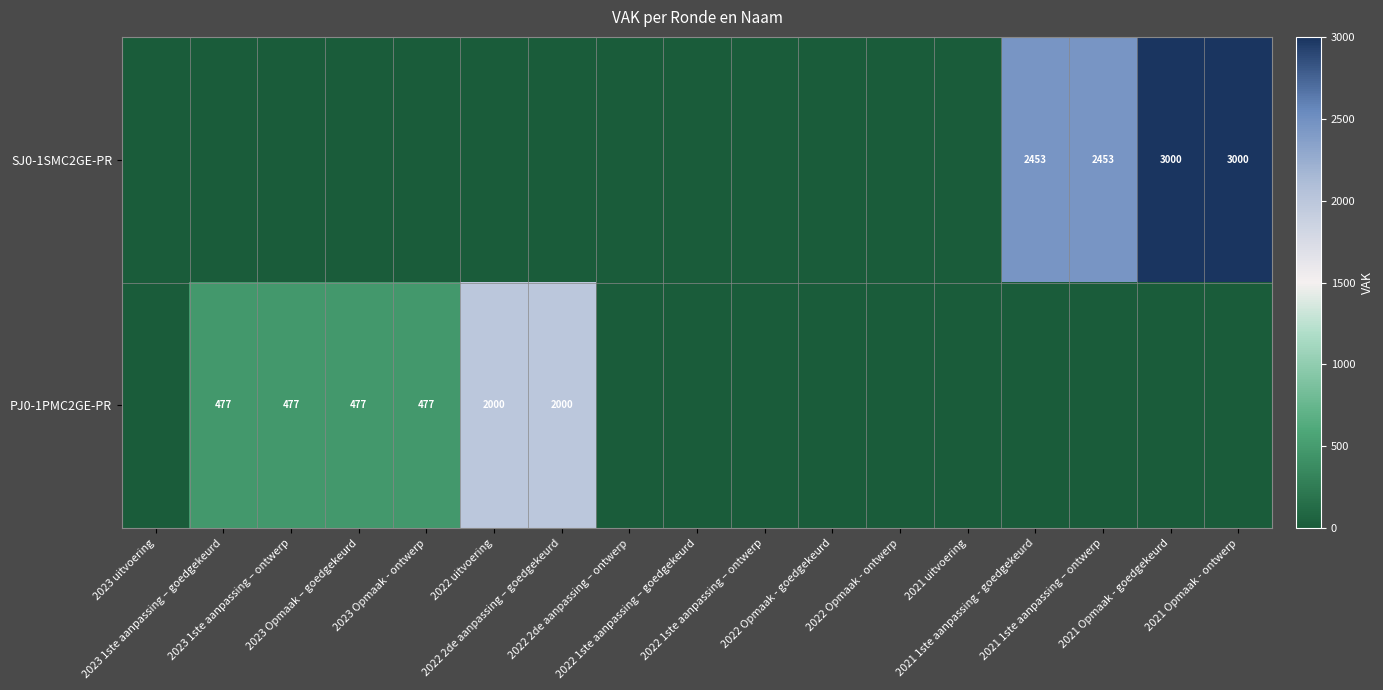

At which label does PJ0-1PMC2GE-PR reach its minimum?

2023 uitvoering